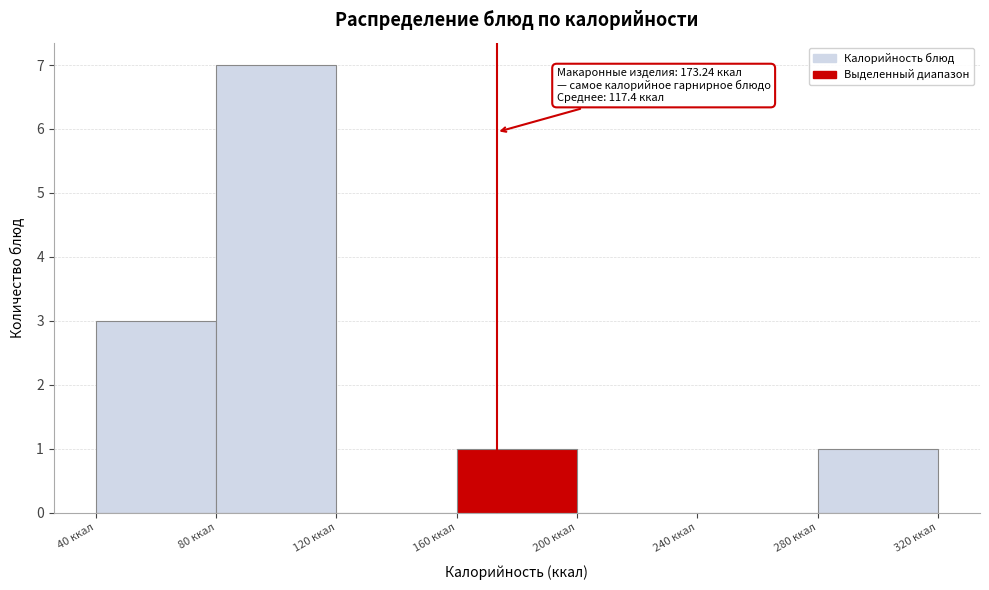

Which range on the x-axis has the tallest bar?

80 to 120